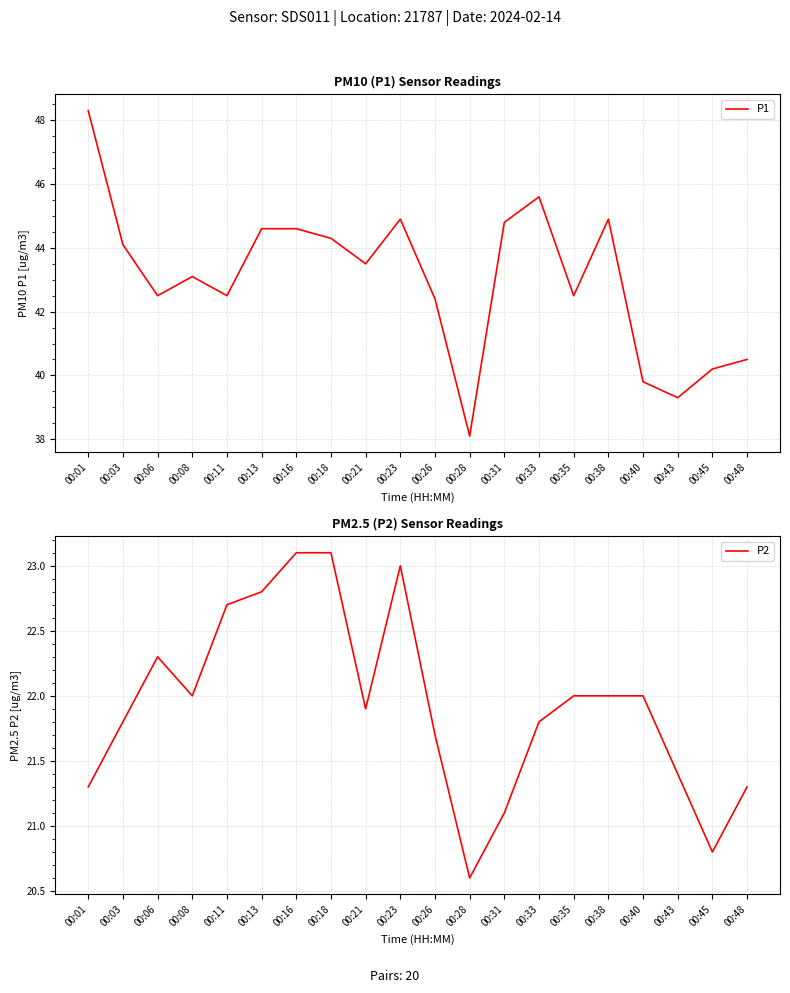

Does the chart have visible grid lines?

Yes